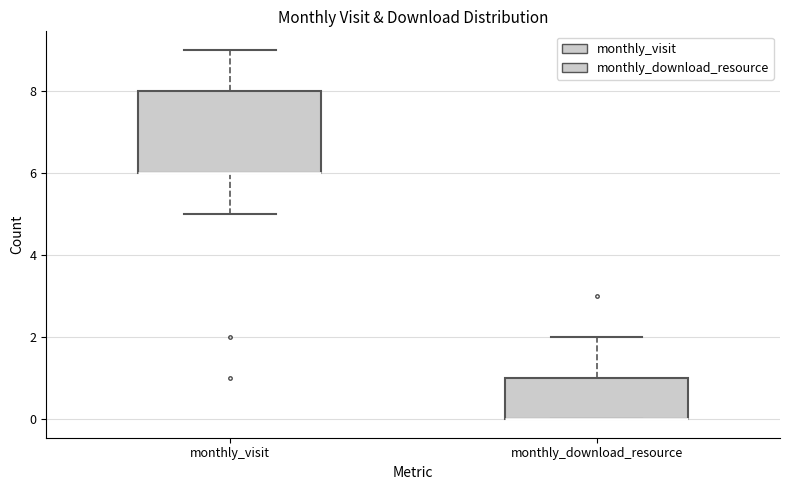

Reading left to right, transcribe this box plot: for each box, give where its median line is, the range the box spans, and where its two whiskers end, as read against the y-axis. The values are not printed on the chart, so give them approximately, as read against the axis.

monthly_visit: median 6 (drawn on the box's lower edge), box 6 to 8, whiskers 5 to 9
monthly_download_resource: median 0 (drawn on the box's lower edge), box 0 to 1, whiskers 0 to 2